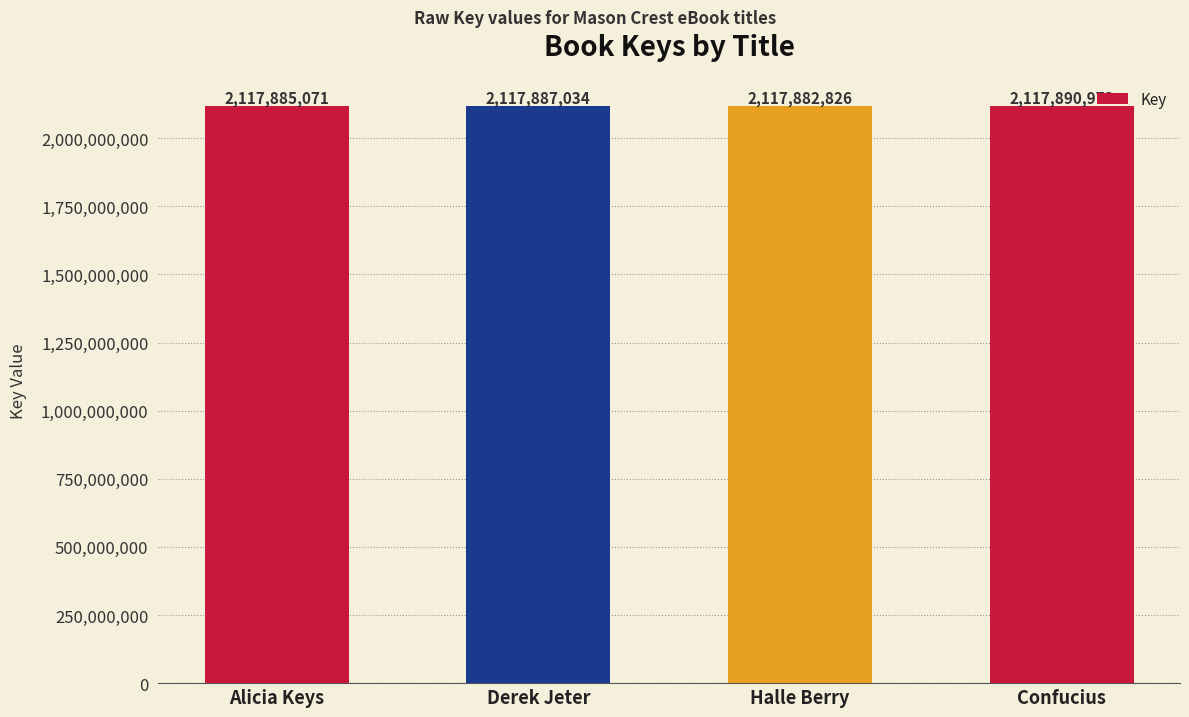

Where is the data nearest to the value 2117886899?

Derek Jeter